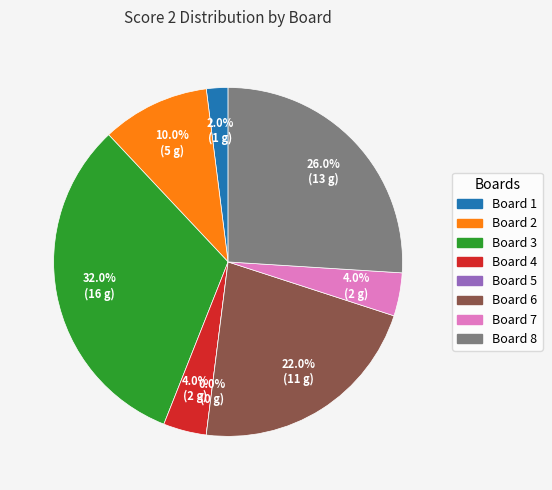

What portion of the pie excludes Board 4 (Schierl Pavel)?

96.0%